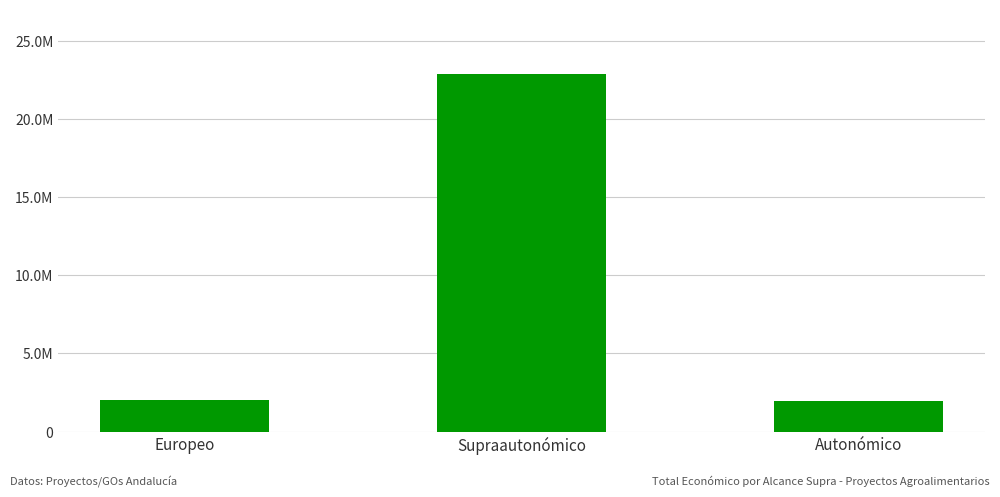

Are the bars horizontal?

No